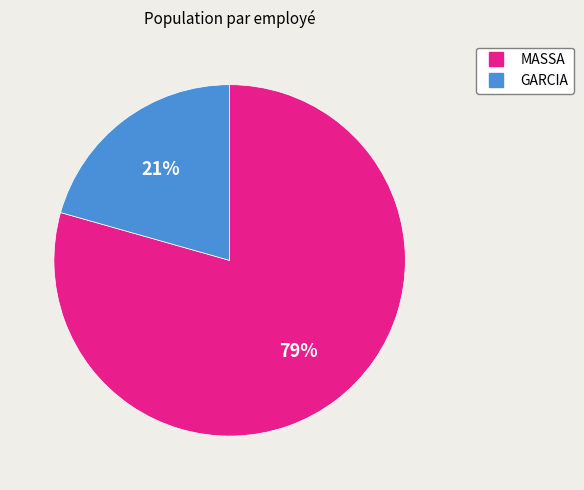

What is the majority slice?

MASSA